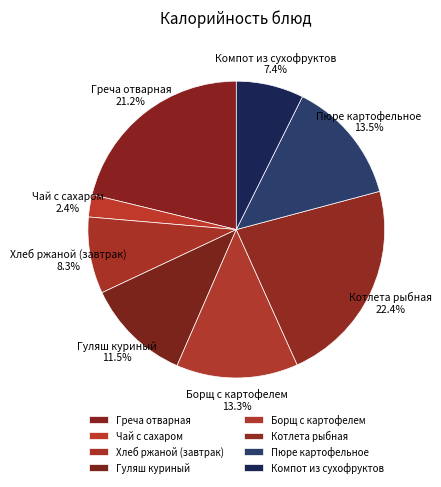

How many slices are in this pie chart?

8